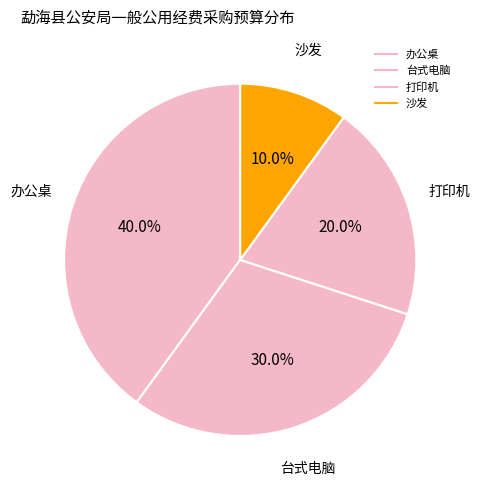

Between 沙发 and 打印机, which is larger?

打印机